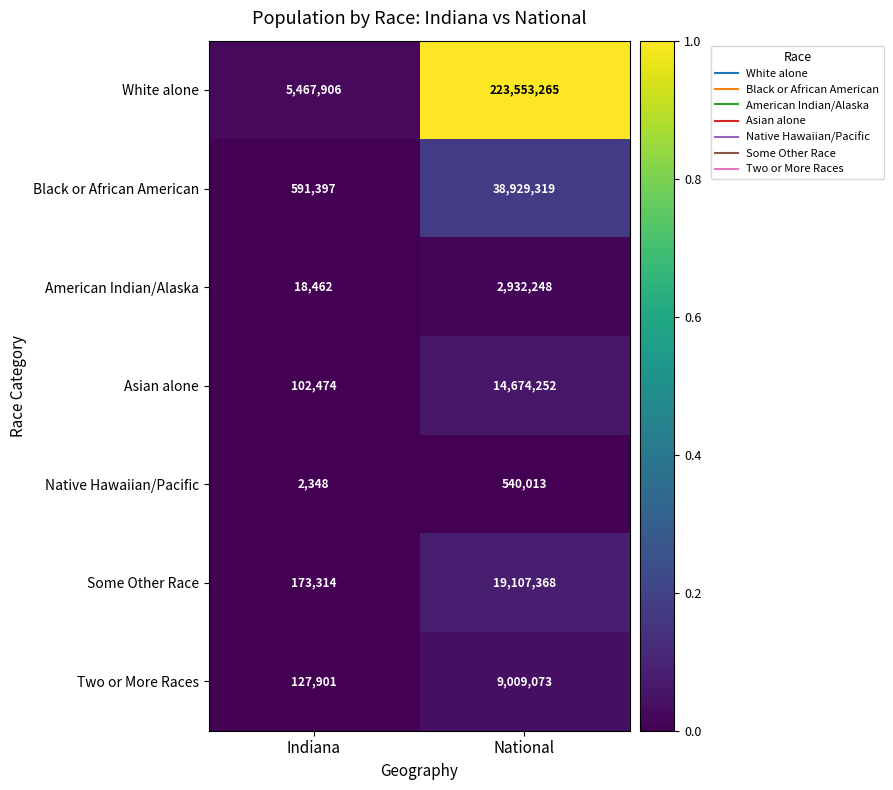

What is the difference between the maximum and minimum values in the American Indian/Alaska series?

2913786